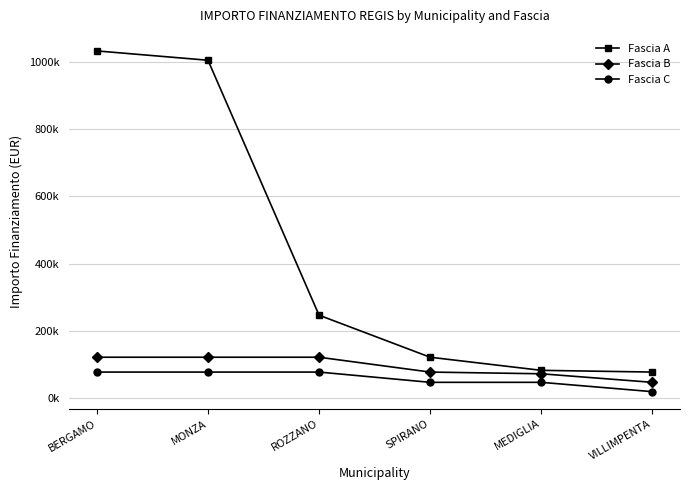

Is this an area chart (filled region under the line)?

No